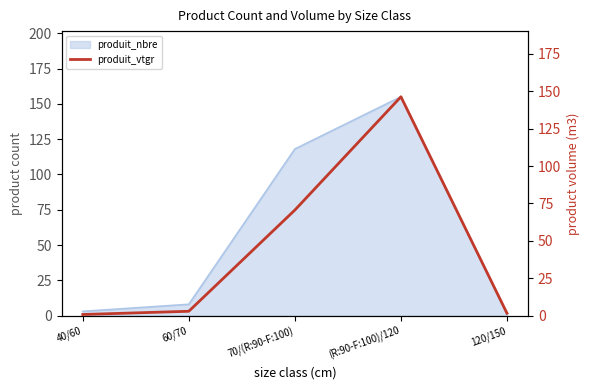

Which label corresponds to the largest value in the chart?

(R:90-F:100)/120